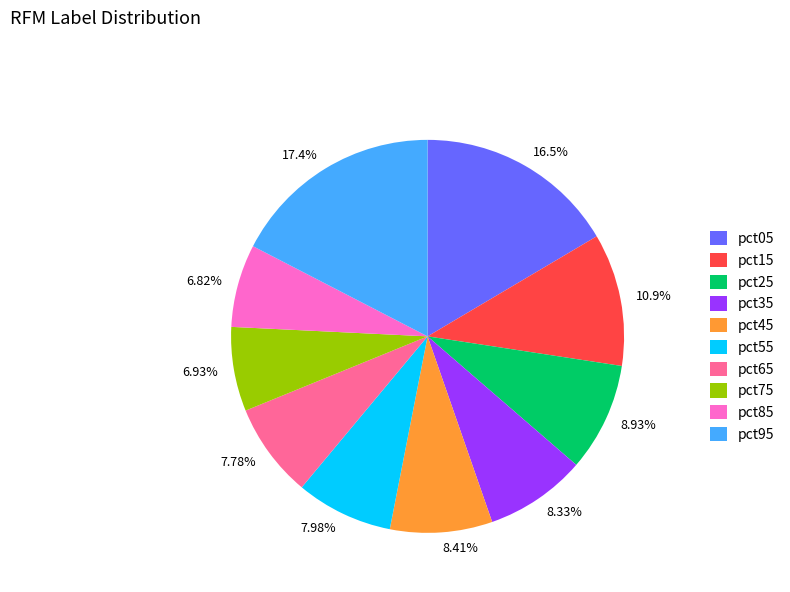

True or false: pct05 accounts for 28% of the total.

False